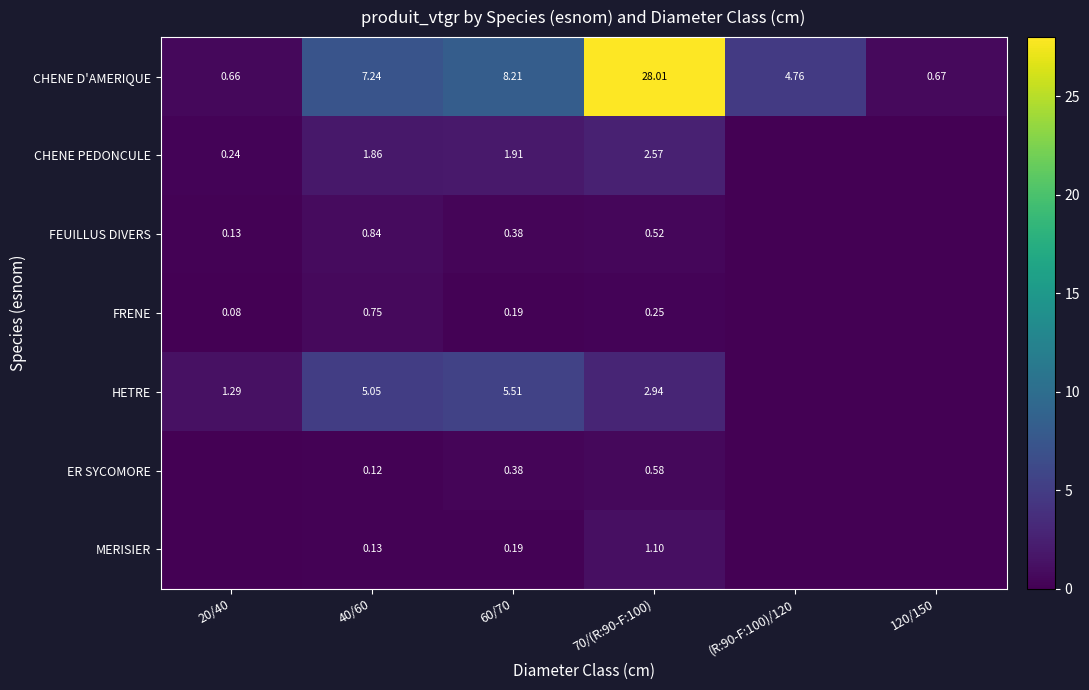

At how many categories does at least one series exceed 0?

6